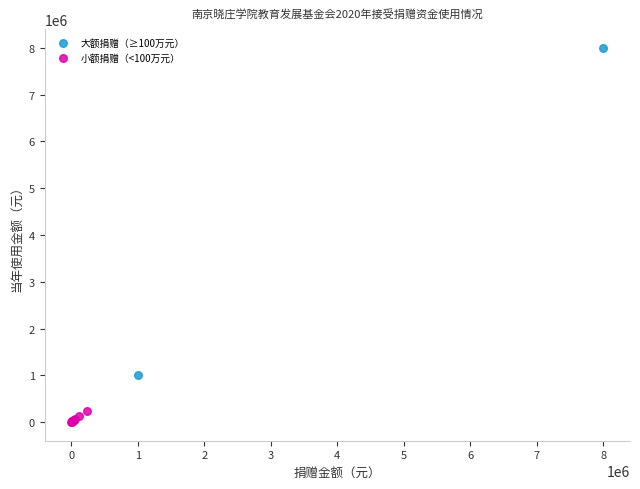

What are all the series names shown in the legend?

大额捐赠（≥100万元）, 小额捐赠（<100万元）